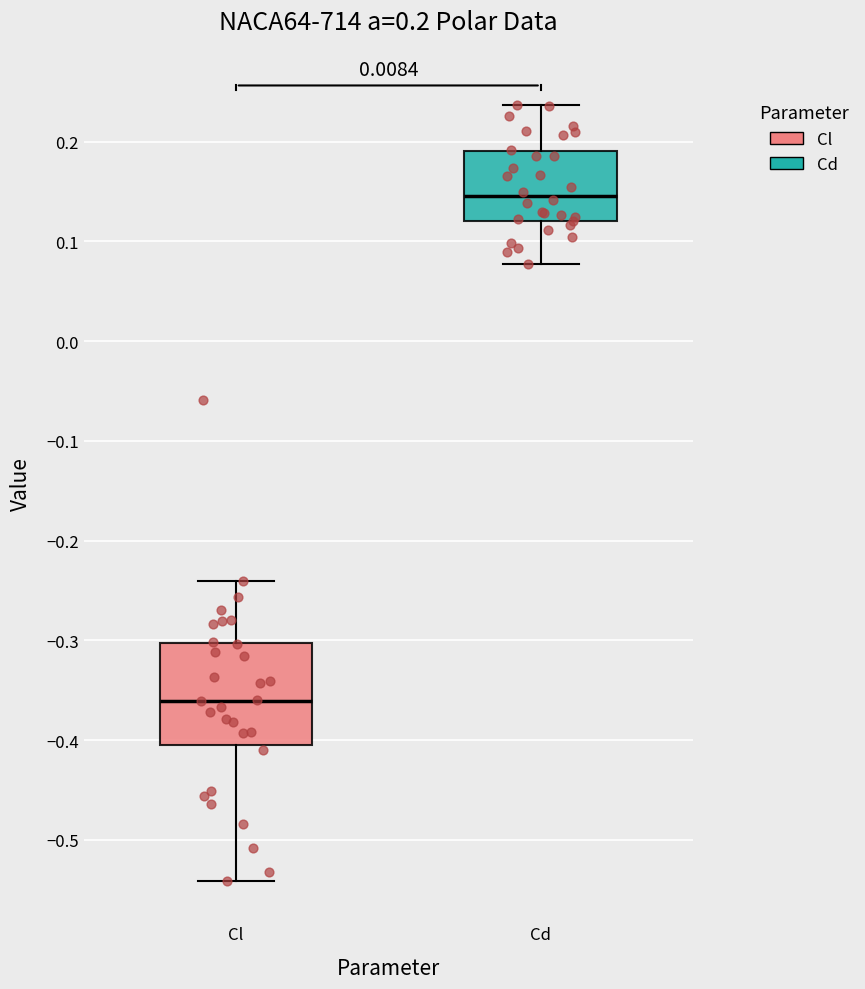

Which box has the lowest median line?

Cl